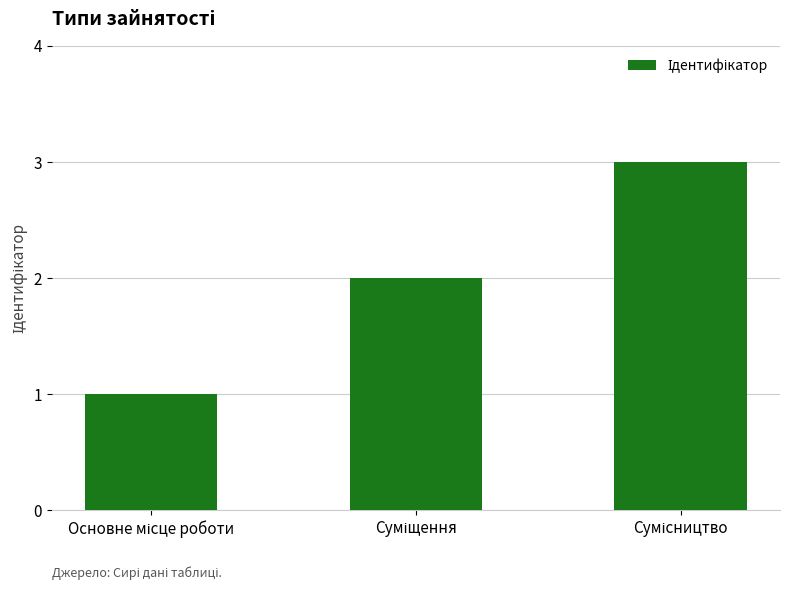

What is the maximum value shown in the chart?

3